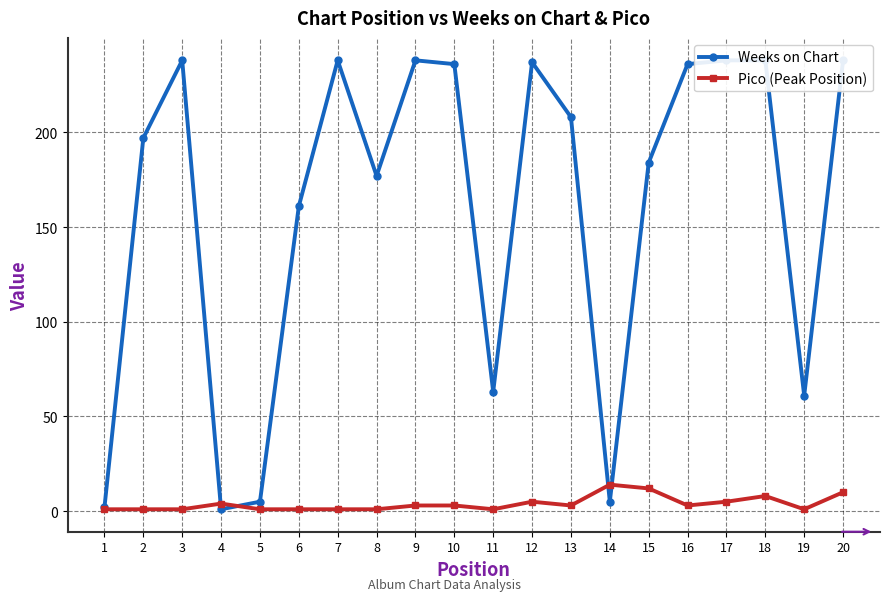

The Pico (Peak Position) series shows 1 at 12. True or false?

False